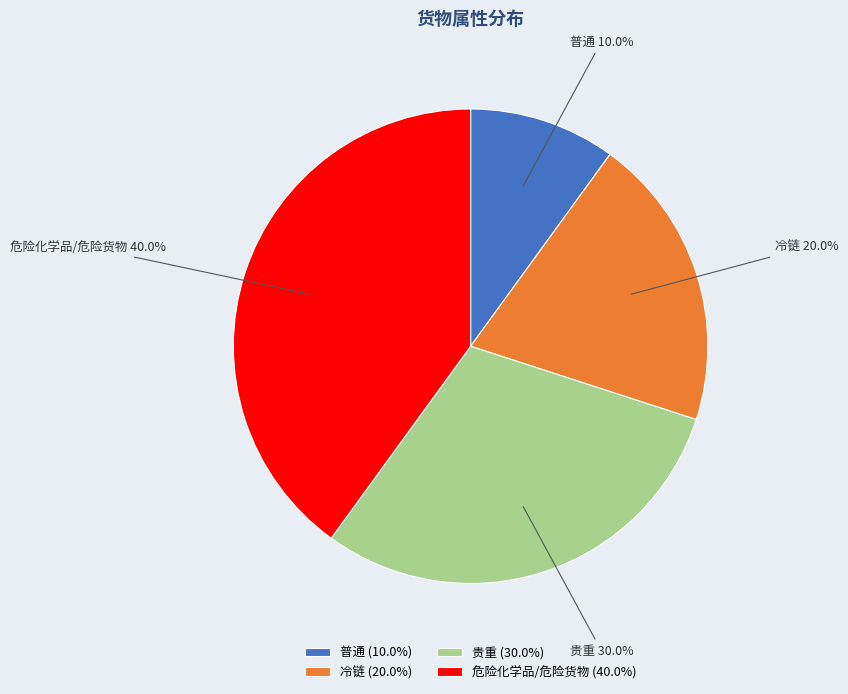

To the nearest percent, what portion does 贵重 represent?

30%